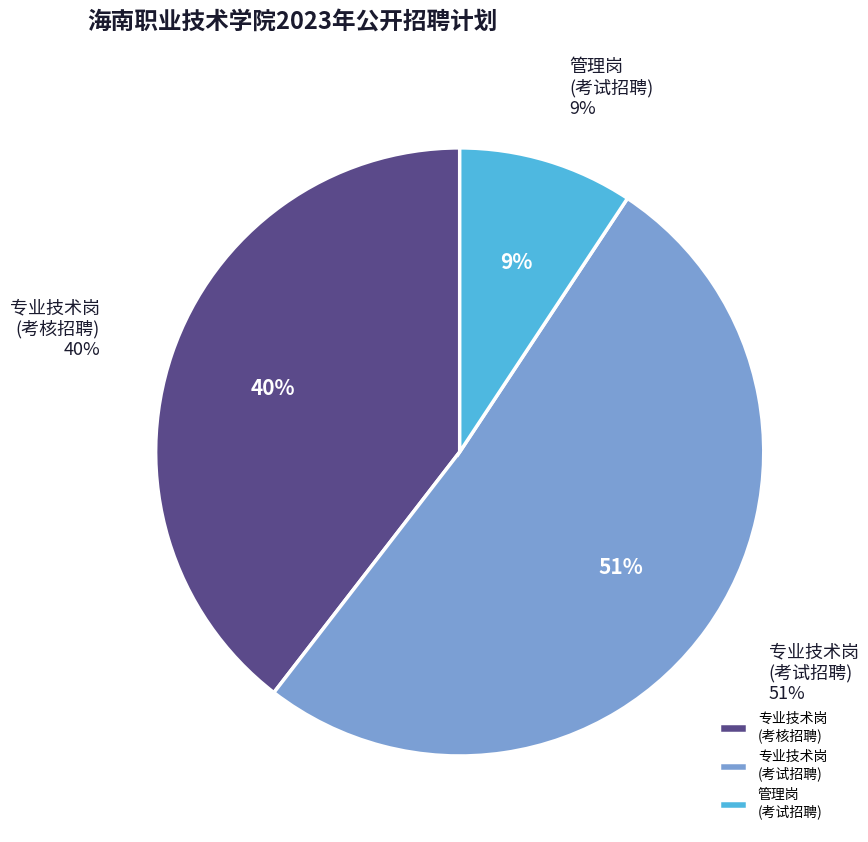

Count the number of slices in the pie.

3